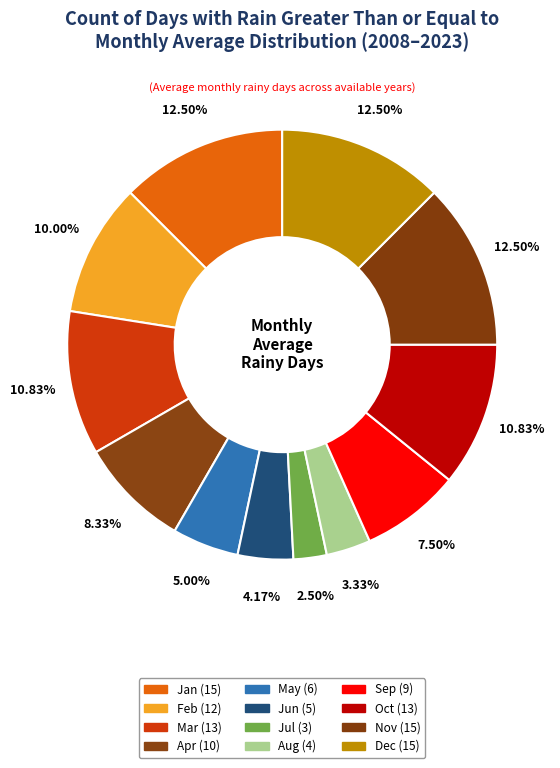

Approximately how many times larger is the value at May compared to Apr?

0.6